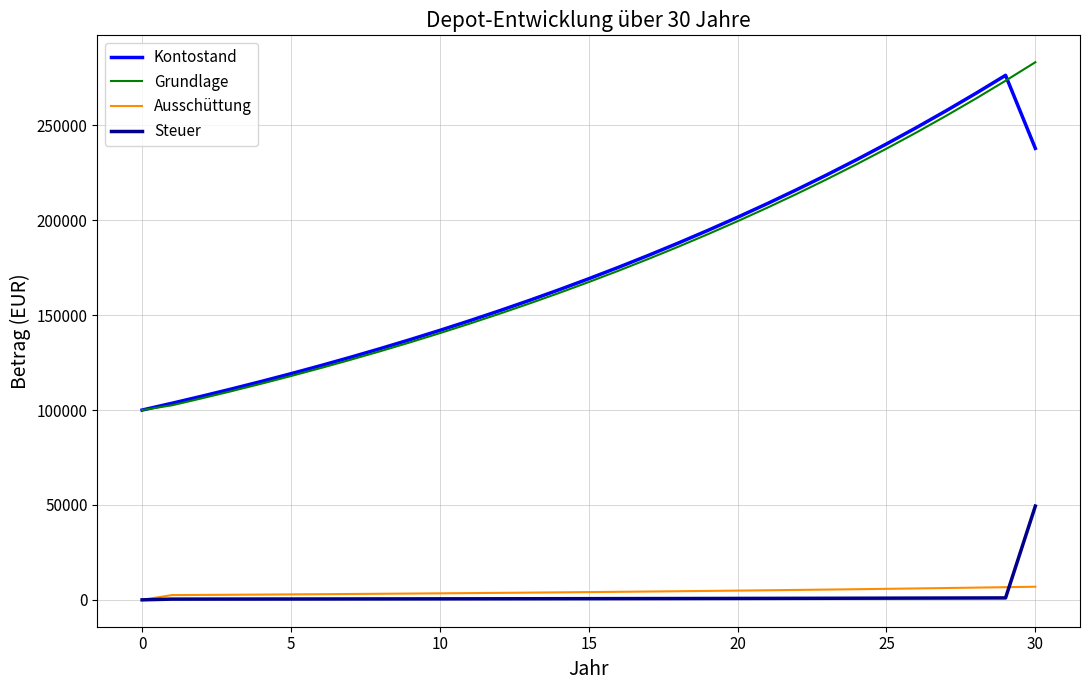

What is the highest value of the Kontostand series?

276368.7